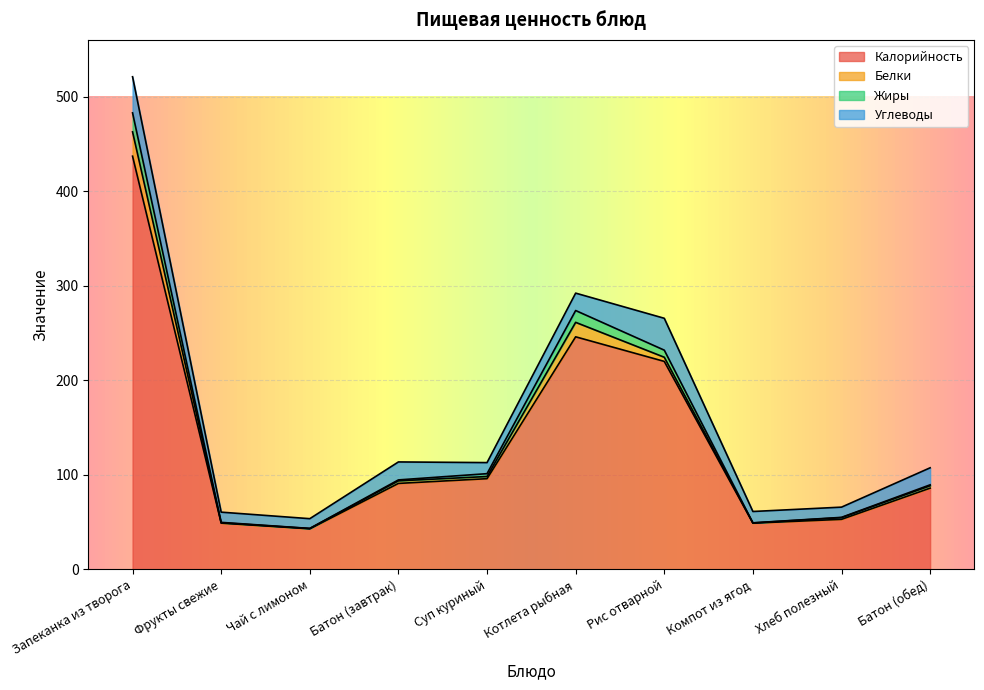

At which label is Калорийность closest to 240?

Котлета рыбная